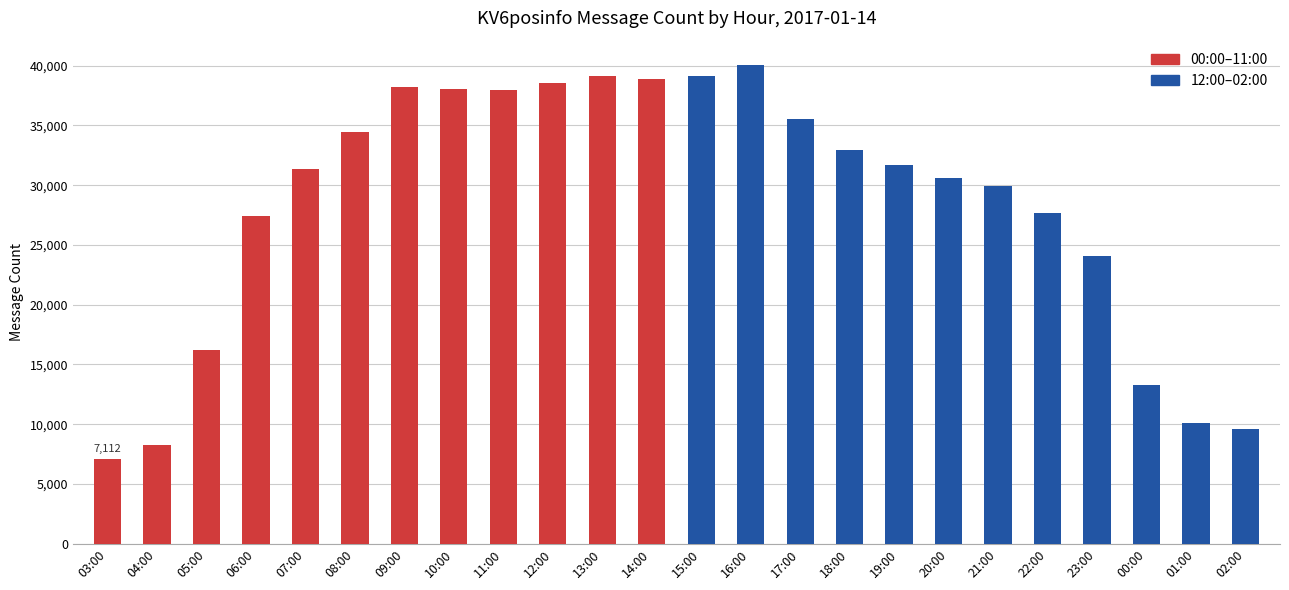

How many series are shown in this chart?

2